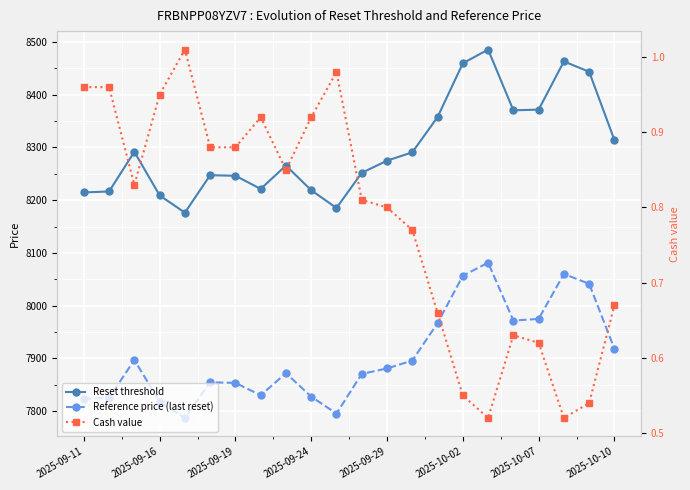

Reading right to left, what are all the values shown in this chart?

Reset threshold: 8313.9	8443.4	8463.1	8371.7	8370.4	8485.6	8459.5	8357.5	8290.7	8274.9	8251.8	8185.2	8218.8	8265.6	8221.4	8246.3	8247.3	8176.3	8209.1	8291.8	8216.5	8214.7
Reference price (last reset): 7918.0	8041.4	8060.1	7974.9	7971.8	8081.5	8056.6	7966.9	7895.9	7880.9	7870.7	7795.4	7827.4	7872.0	7830.1	7853.6	7854.6	7787.0	7818.2	7896.9	7825.2	7823.5
Cash value: 0.7	0.5	0.5	0.6	0.6	0.5	0.6	0.7	0.8	0.8	0.8	1.0	0.9	0.8	0.9	0.9	0.9	1.0	0.9	0.8	1.0	1.0